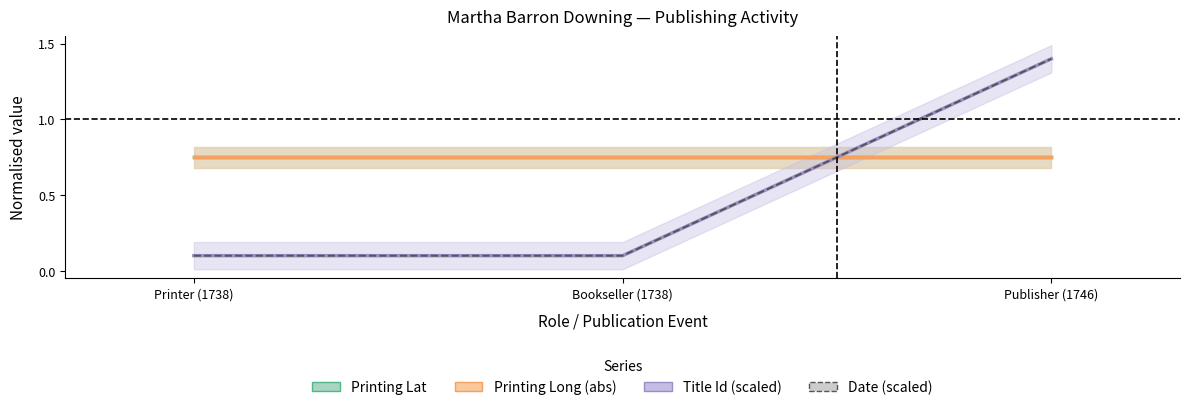

Reading right to left, what are all the values shown in this chart?

Printing Lat: 0.8	0.8	0.8
Printing Long (abs): 0.8	0.8	0.8
Title Id (scaled): 1.4	0.1	0.1
Date (scaled): 1.4	0.1	0.1